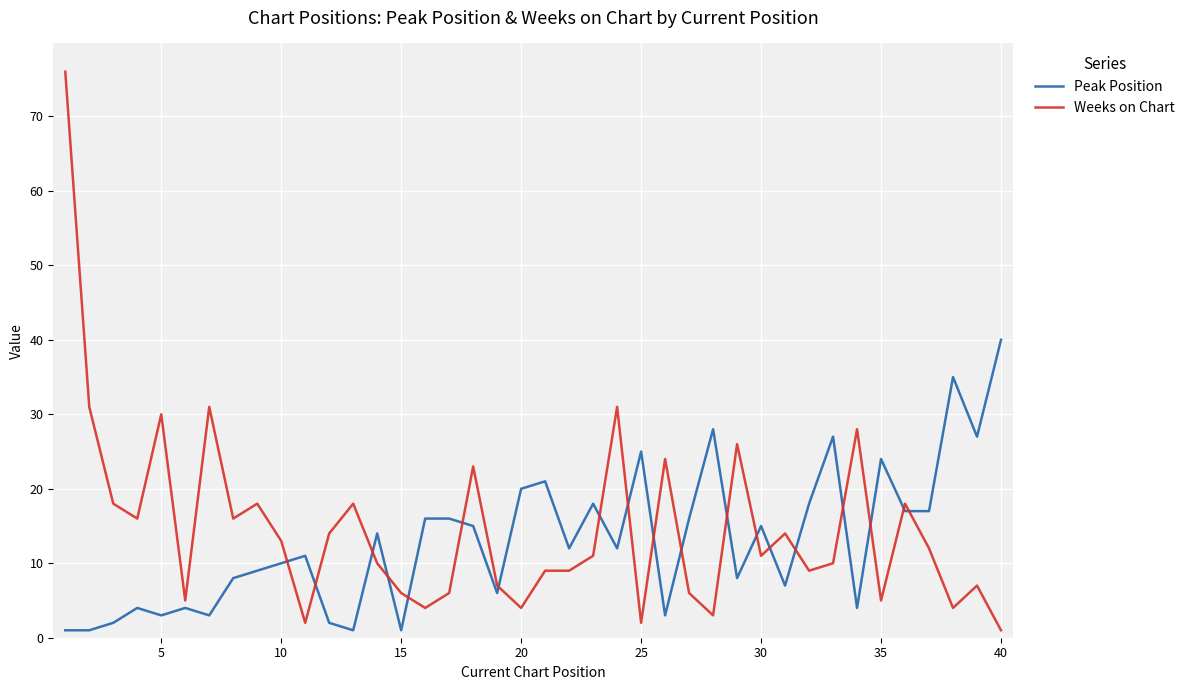

True or false: Peak Position and Weeks on Chart intersect in this chart.

True